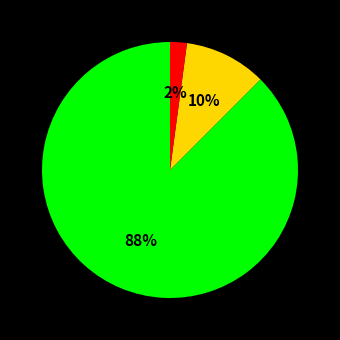

To the nearest percent, what is the average slice percentage?

33%